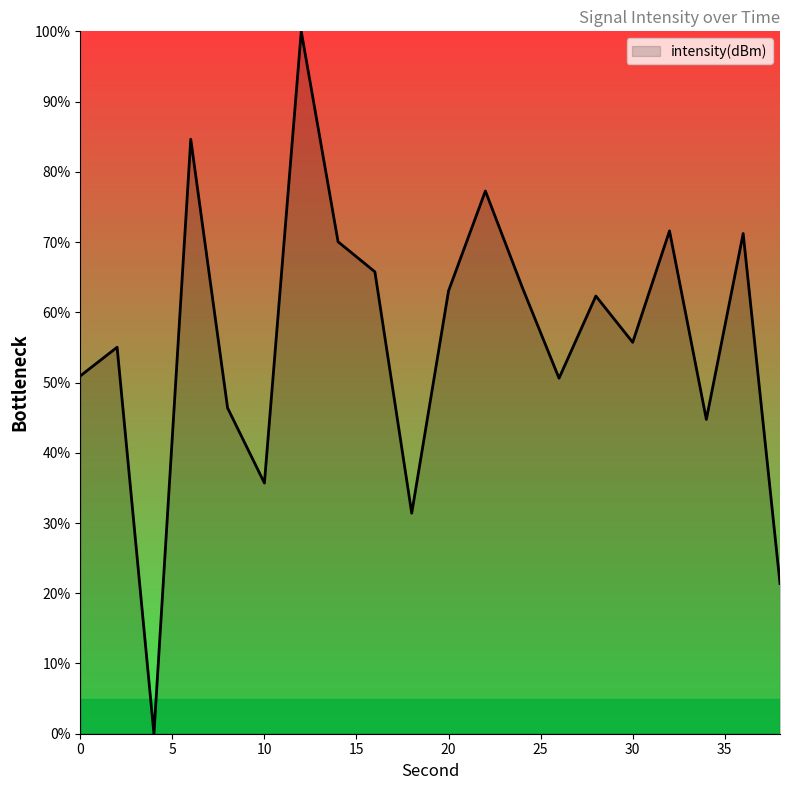

What is the greatest value displayed?

100.0